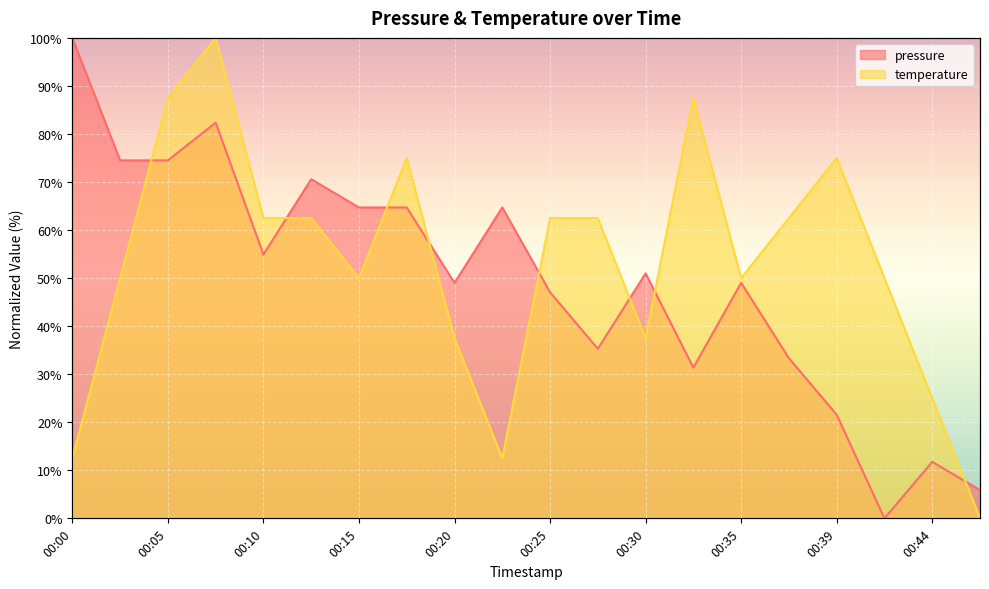

What is the value of the temperature point at the 8th from the left?

75.0